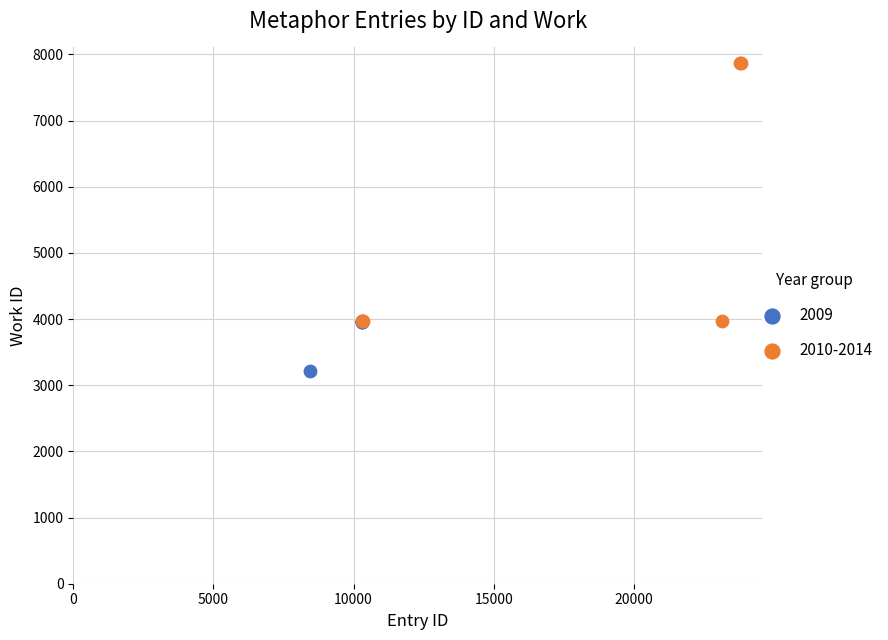

Which series contains the lowest Y value?

2009